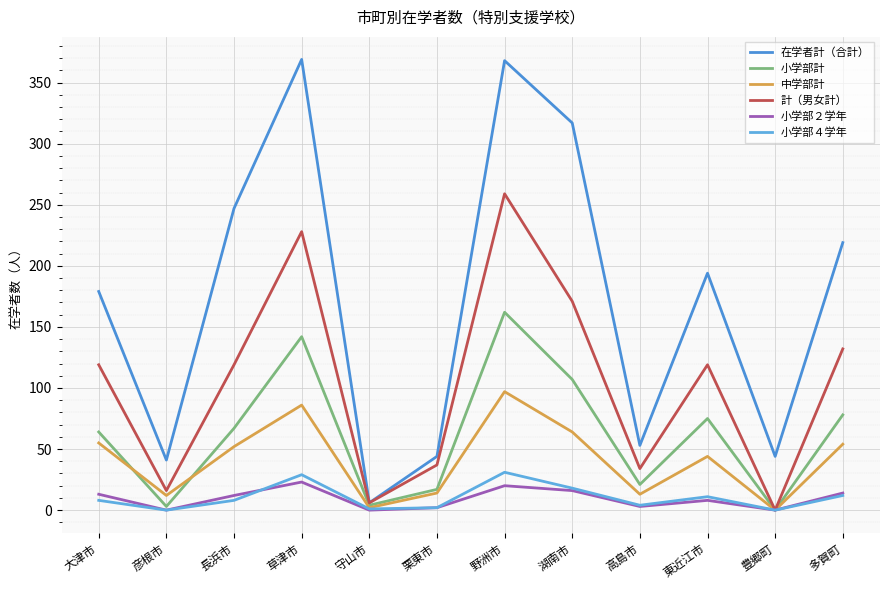

Which category has the highest value across all series?

草津市